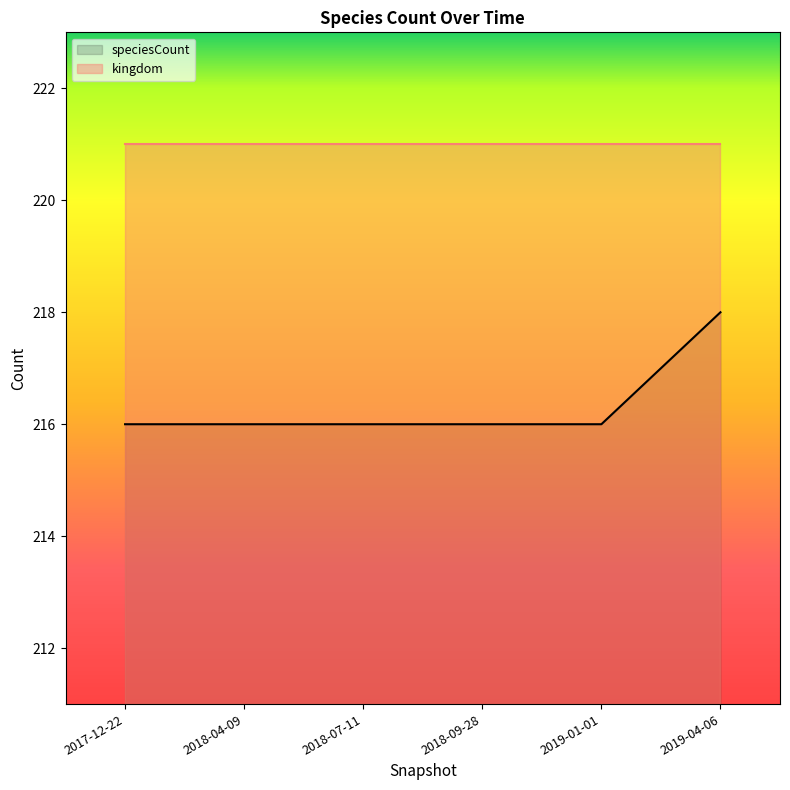

Rank the categories by value from highest to lowest.

2019-04-06, 2017-12-22, 2018-04-09, 2018-07-11, 2018-09-28, 2019-01-01